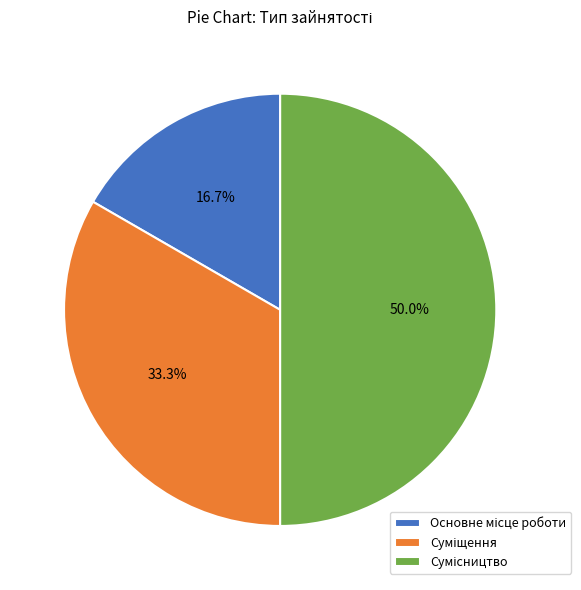

What is the change in value from Основне місце роботи to Суміщення?

+1